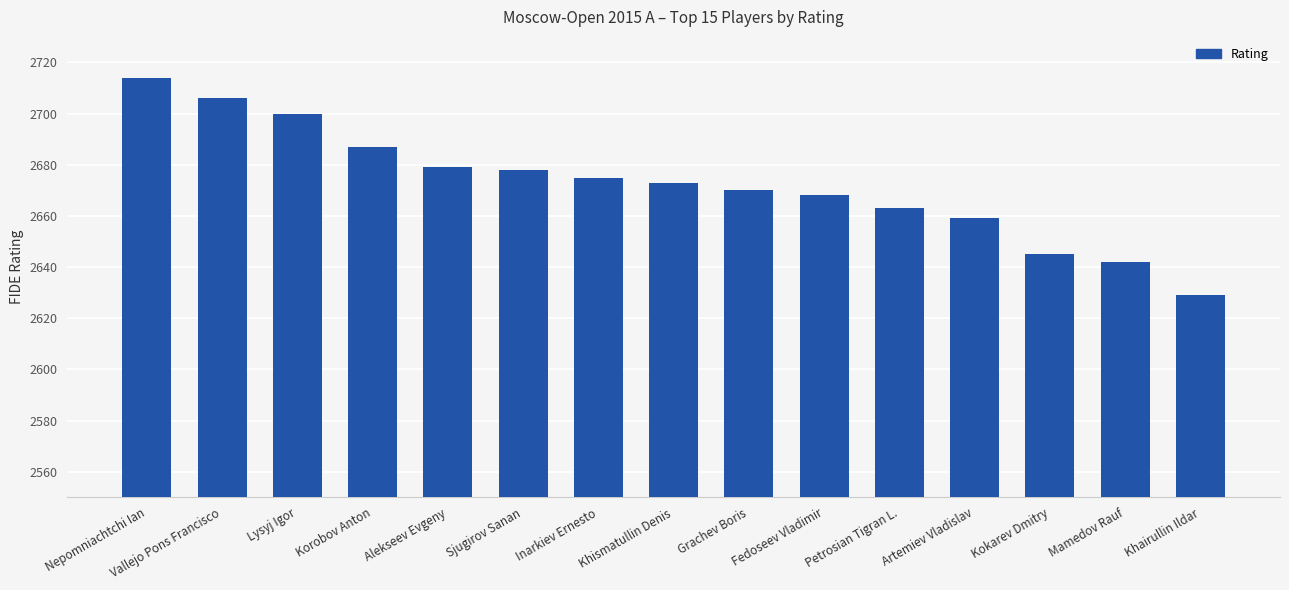

Where does the data first go above 2673?

Nepomniachtchi Ian